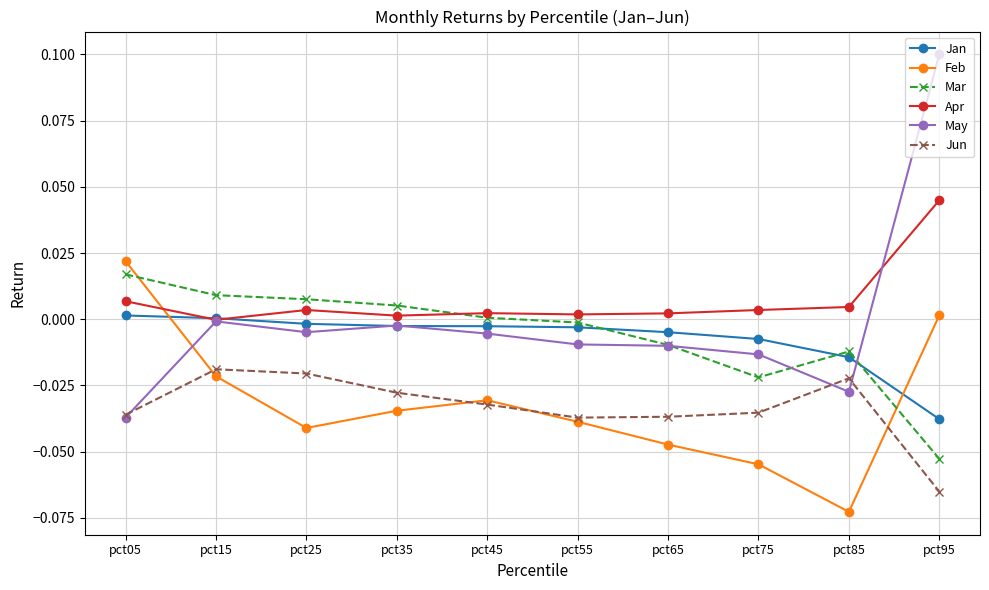

Which series has the widest spread of values?

May